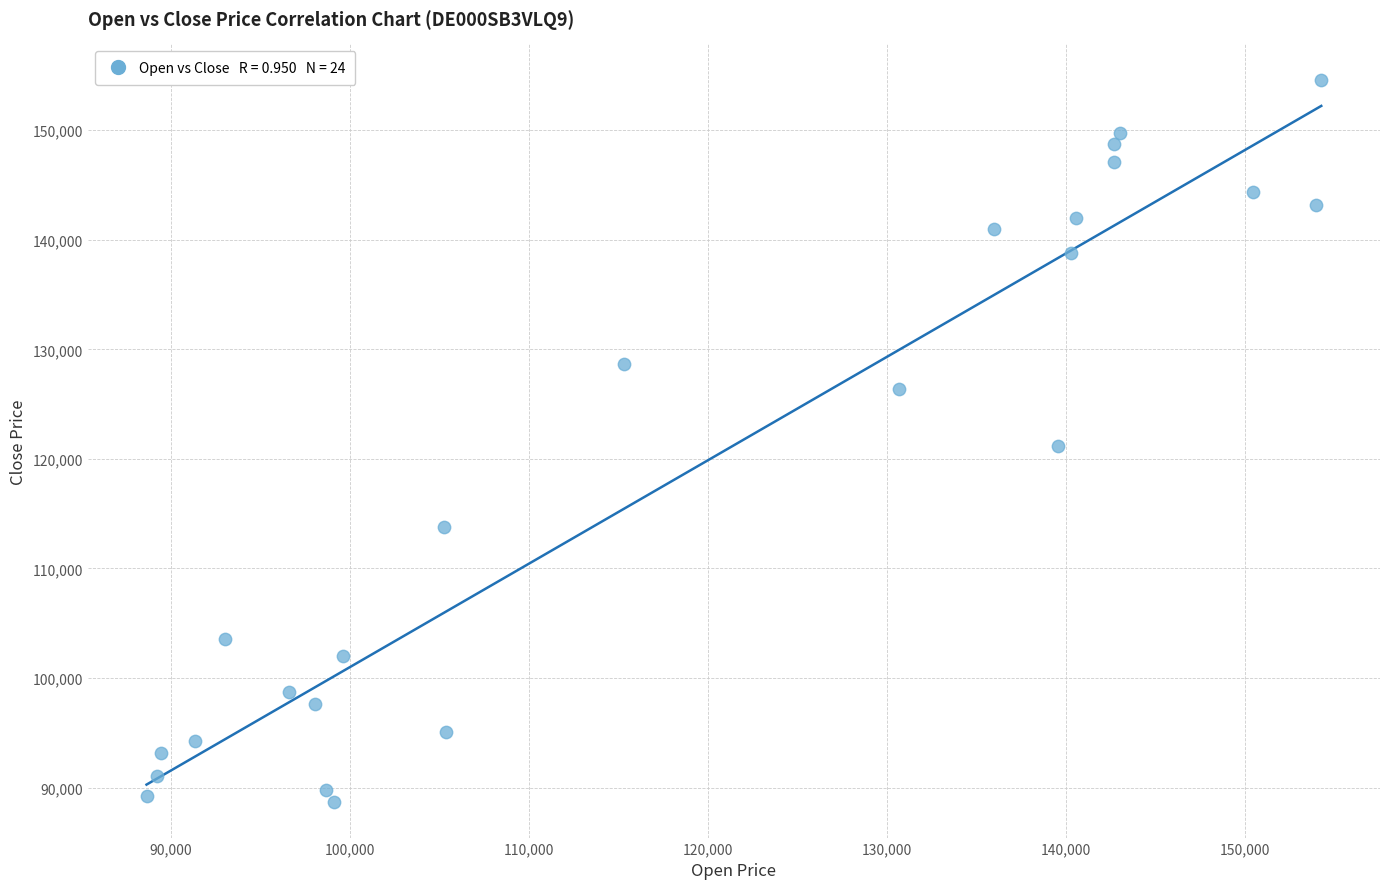

What is the range of Y values (max minus min)?

65815